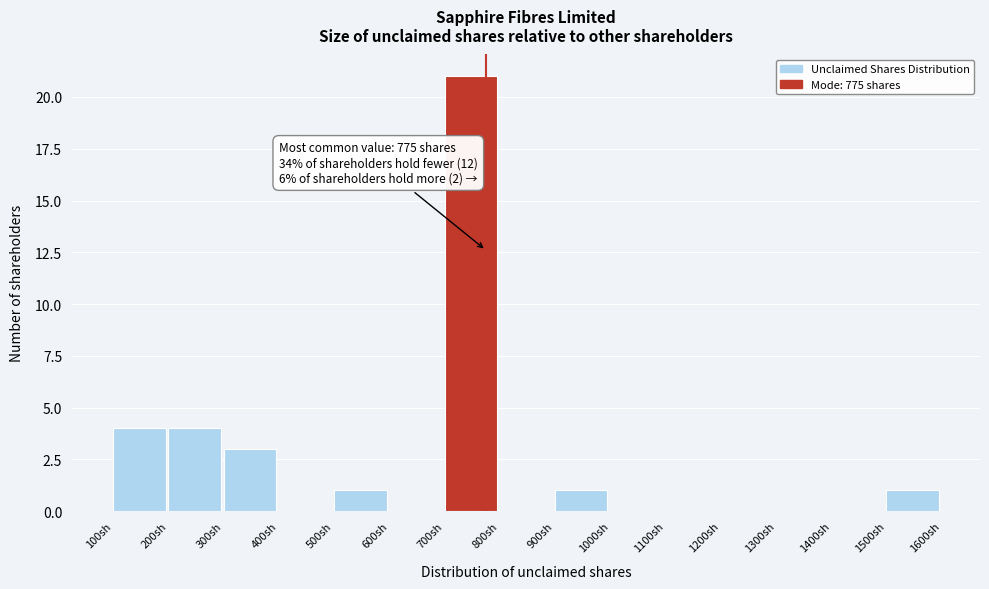

Over which range of the x-axis is the bar tallest?

700 to 800